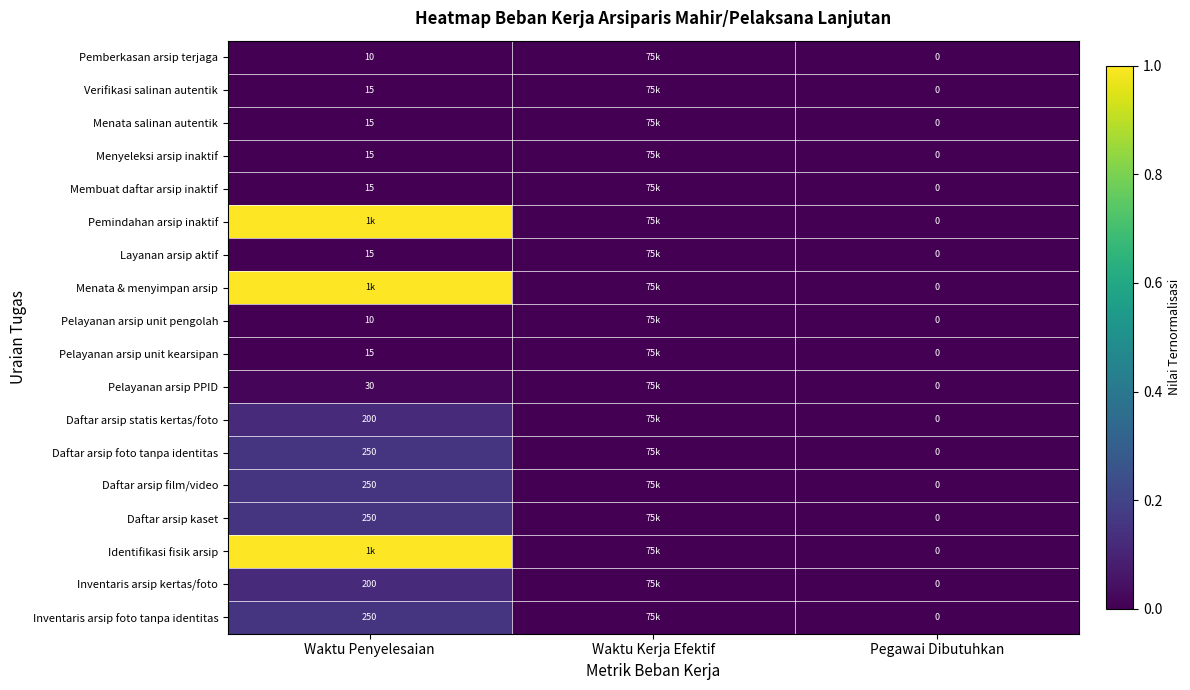

The Menata salinan autentik series shows 15 at Waktu Penyelesaian. True or false?

True